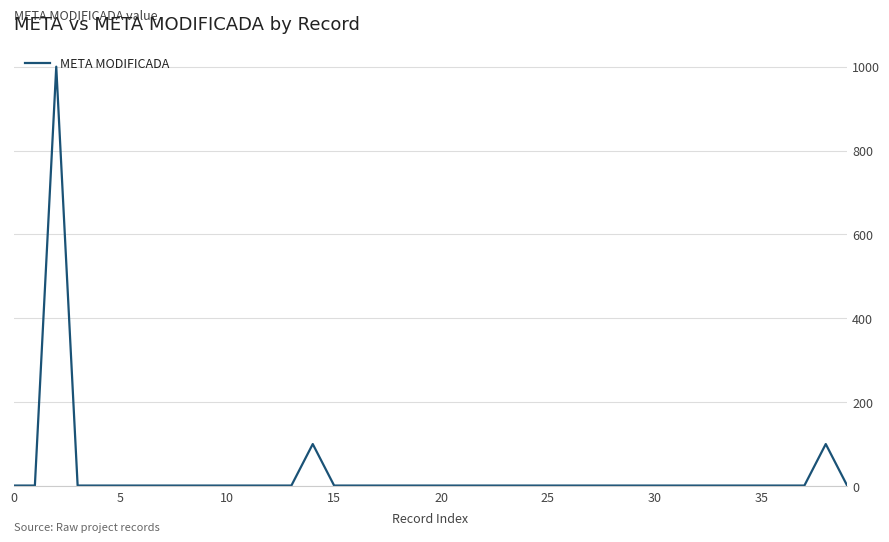

What is the difference between the maximum and minimum values?

999